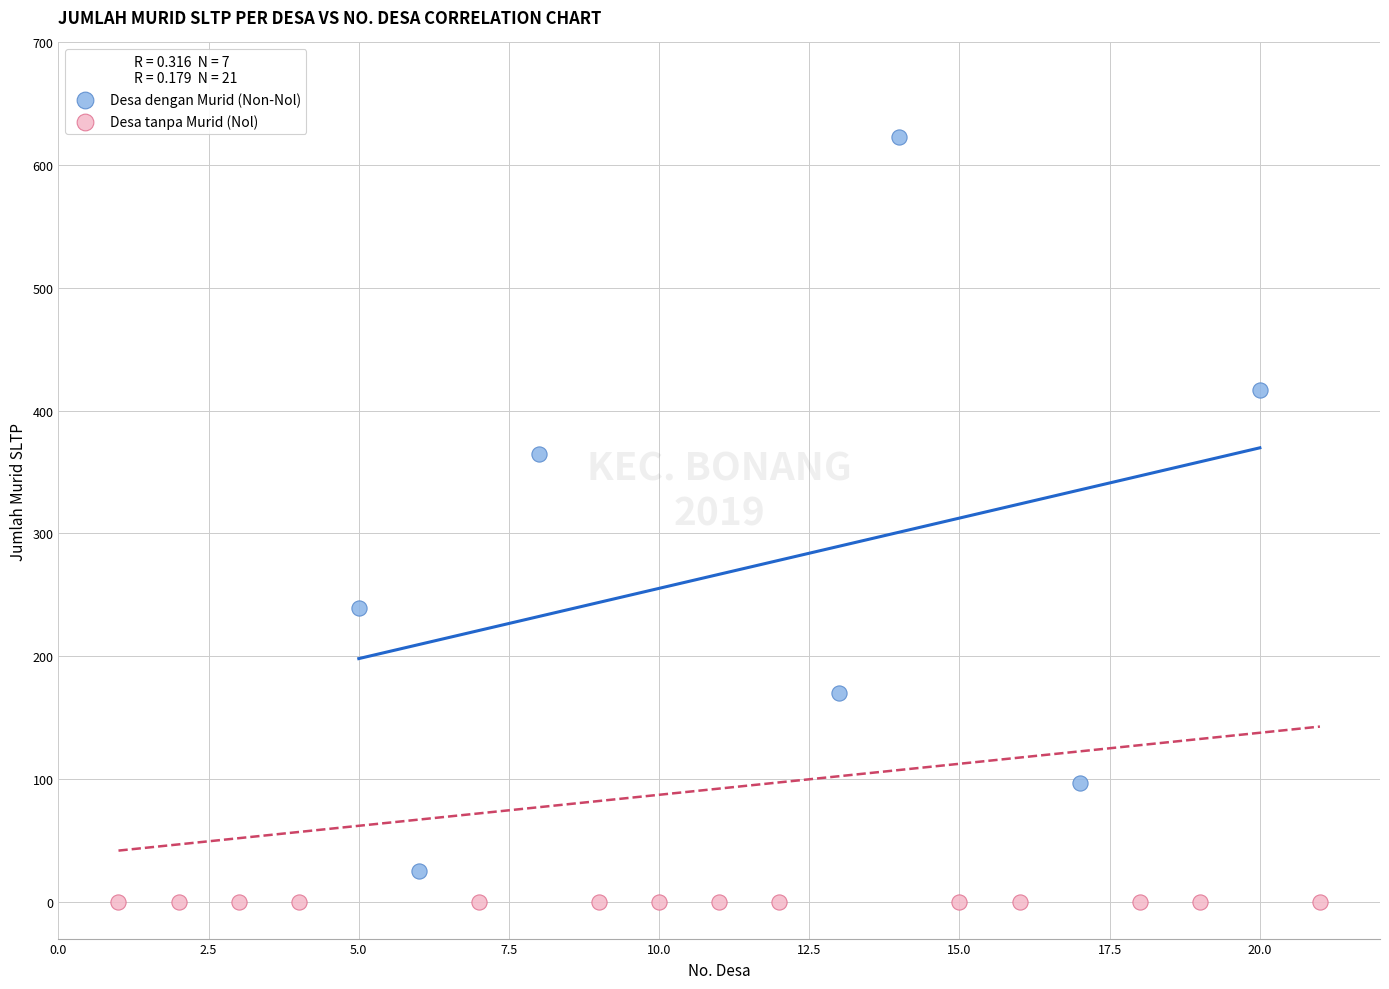

Which series reaches the maximum Y coordinate?

Desa dengan Murid (Non-Nol)